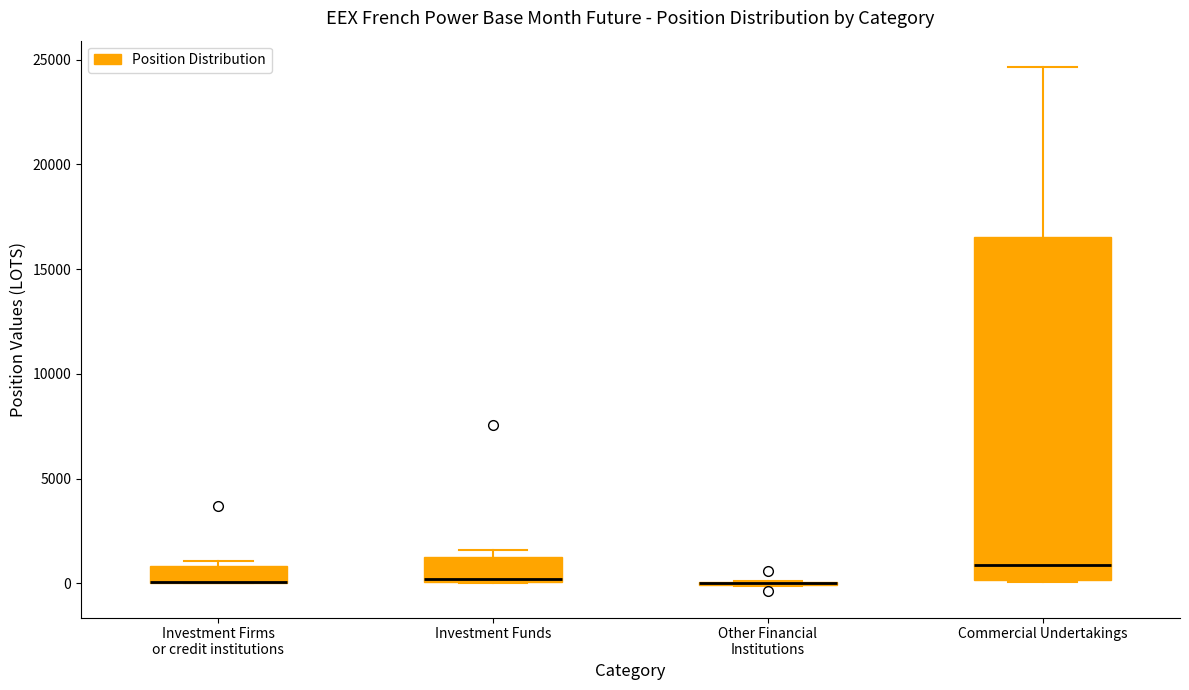

Where is the lower edge of the box for Investment Firms or credit institutions on the y-axis? The values are not printed on the chart, so give them approximately, as read against the axis.

0